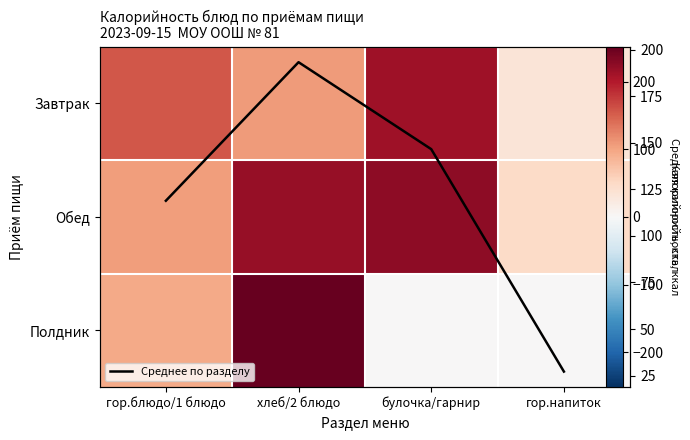

The value of Среднее по разделу at хлеб/2 блюдо is 304.4. True or false?

False